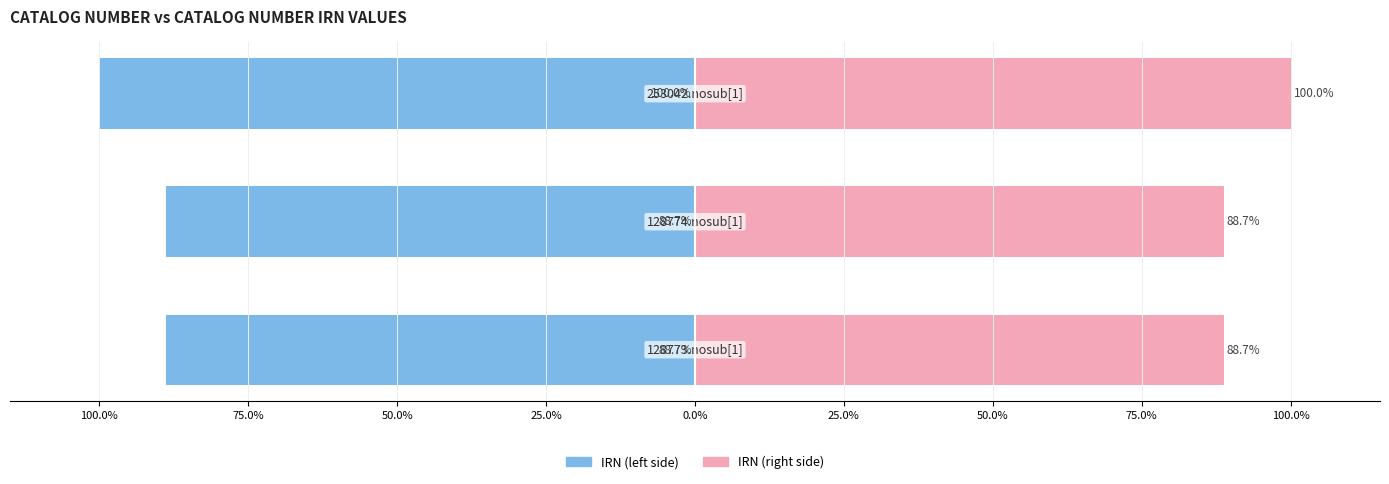

Reading left to right, list all the values displayed in this chart.

IRN (left): 100.0%=-88.7	75.0%=-88.7	50.0%=-100.0
IRN (right): 100.0%=88.7	75.0%=88.7	50.0%=100.0